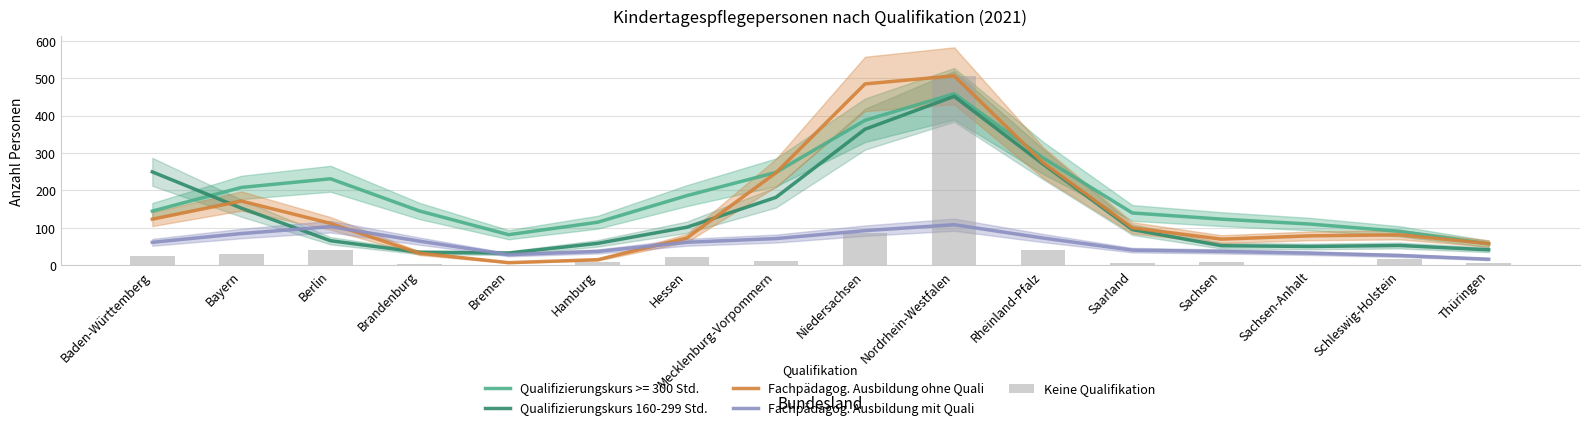

The Fachpädagog. Ausbildung ohne Quali series shows 34.8 at Sachsen-Anhalt. True or false?

False